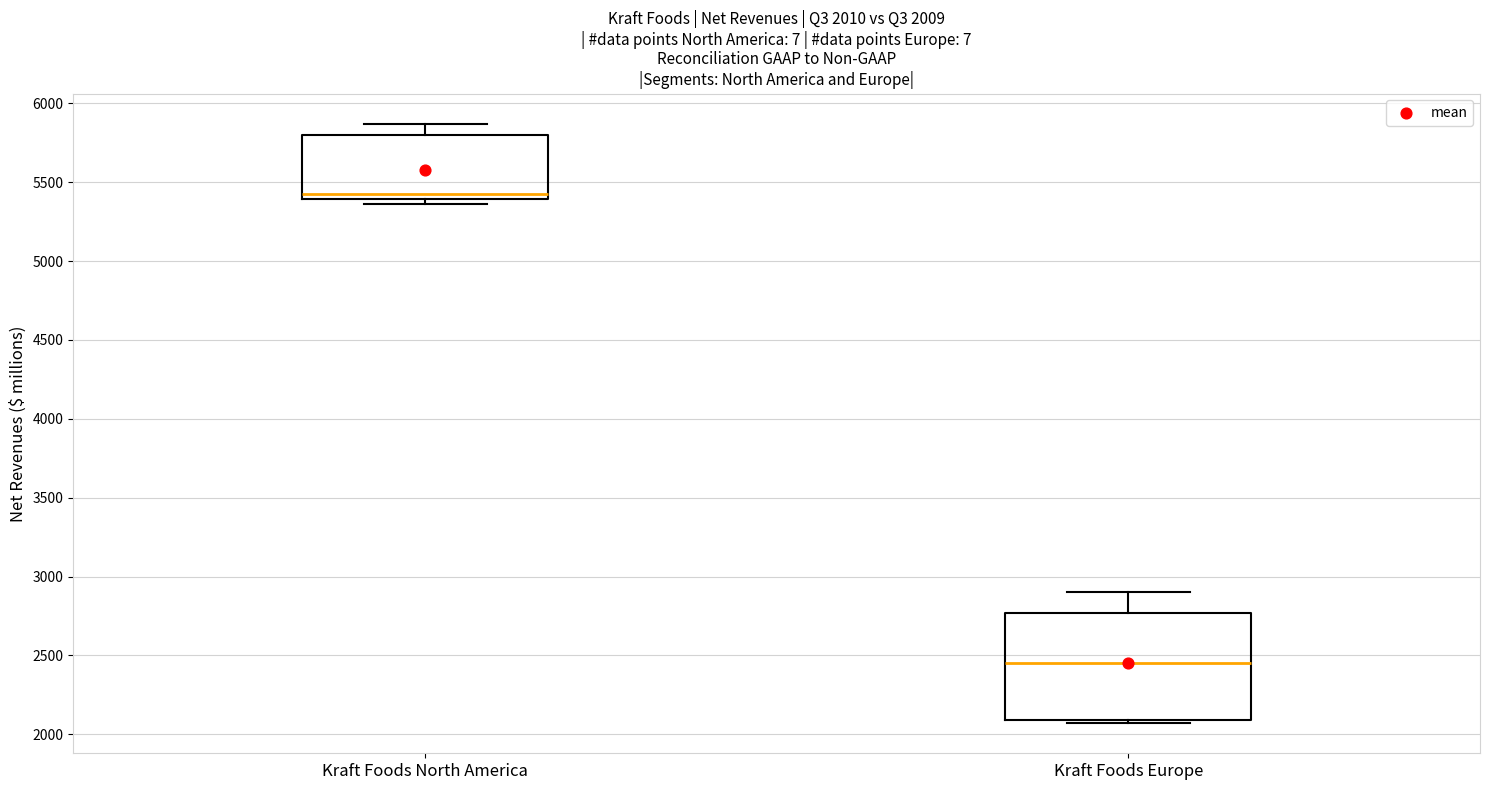

Which box has the highest median line?

Kraft Foods North America